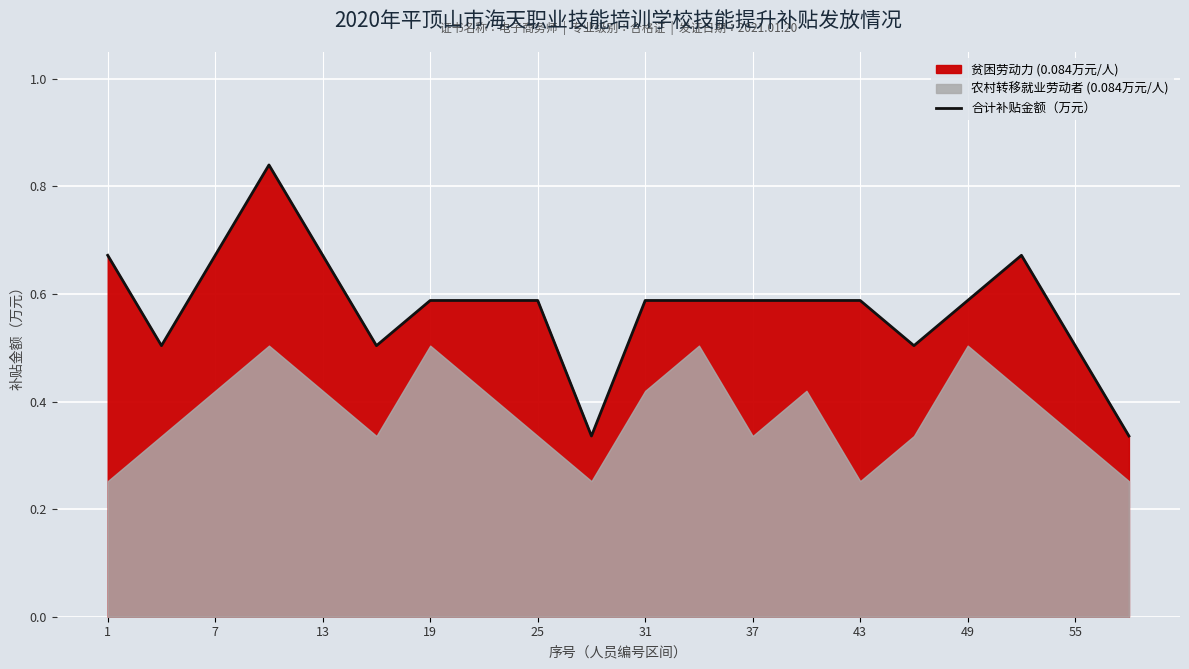

Is it true that 合计补贴金额（万元） equals 1.0 at 7?

False